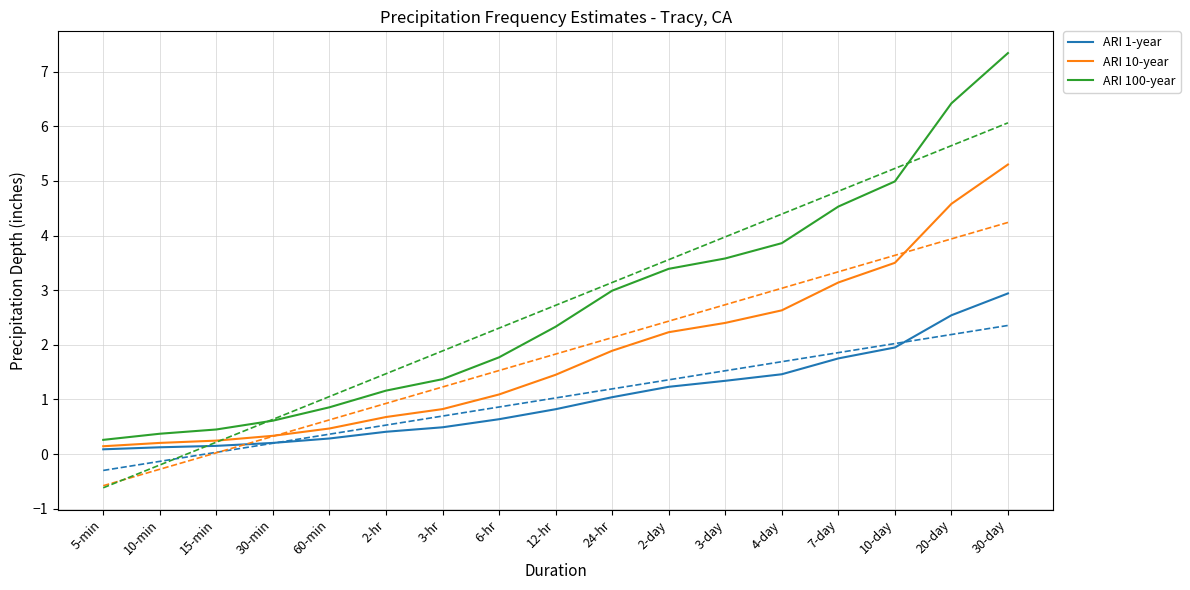

What is the label of the 5th point from the right?

4-day